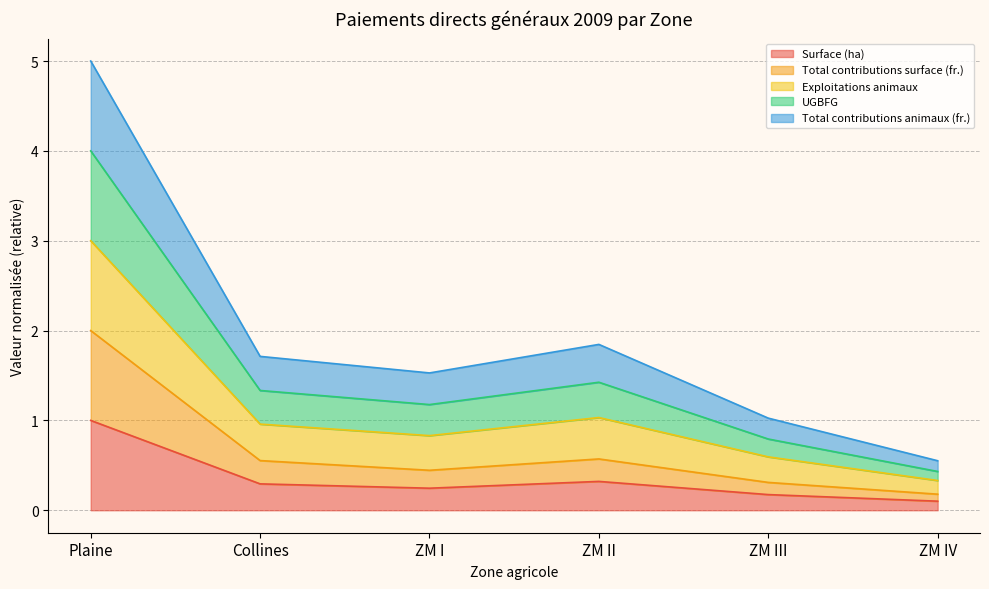

Is it true that Surface (ha) equals 0.1 at ZM IV?

True